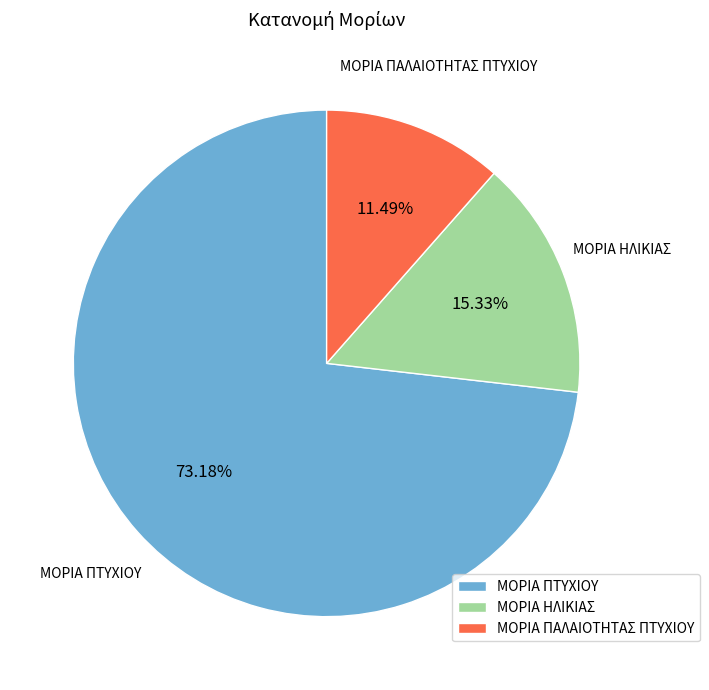

To the nearest percent, what percentage of the pie is ΜΟΡΙΑ ΗΛΙΚΙΑΣ?

15%